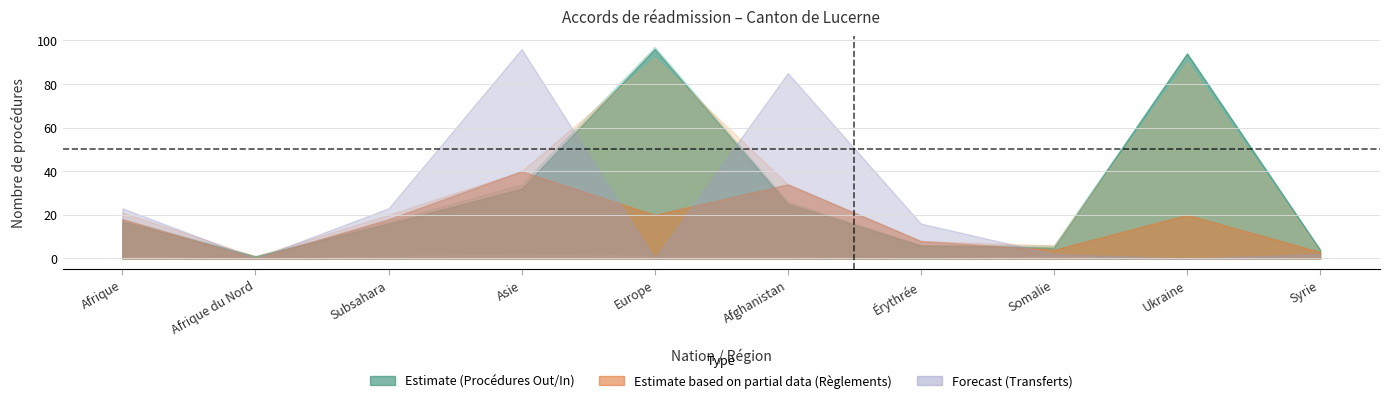

How many lines are shown in the chart?

6